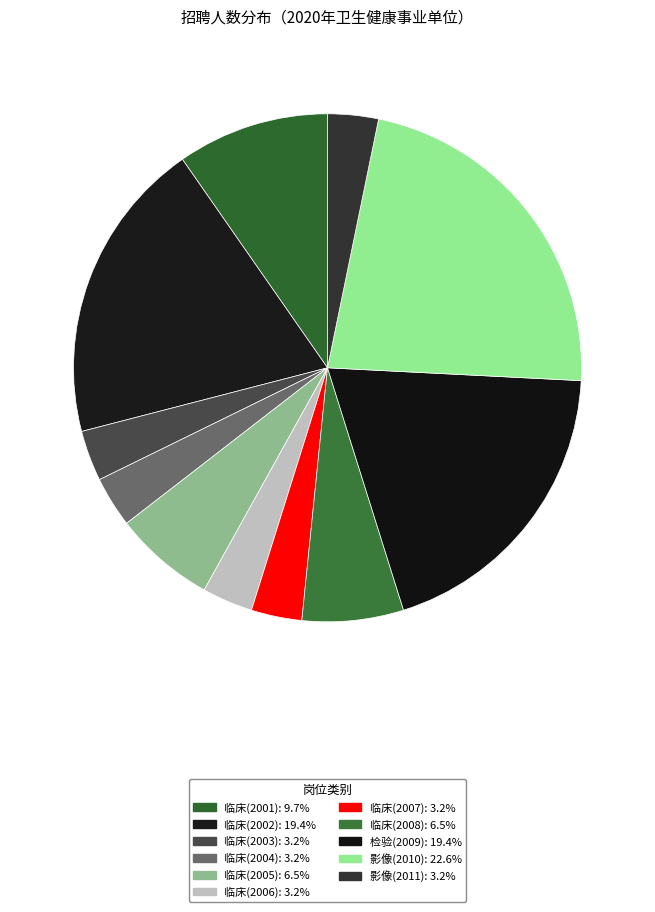

What percentage is the 临床(2004) slice, to the nearest percent?

3%